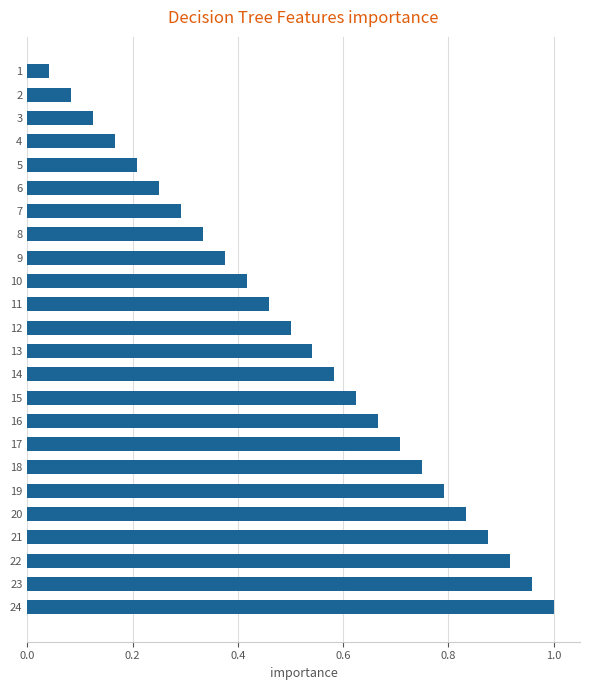

True or false: the data shows 0.5 at 11.

True